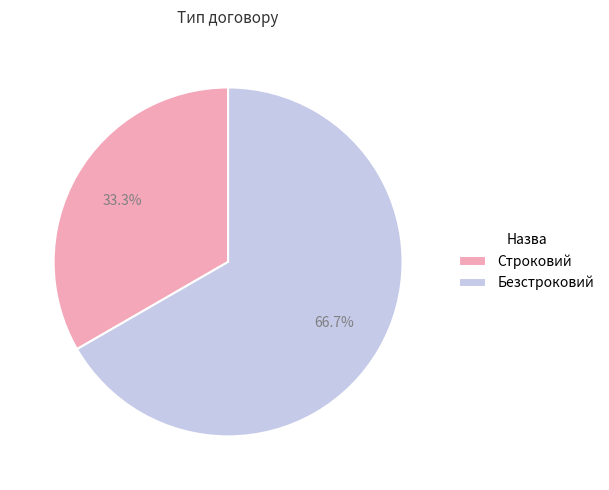

Rank the categories by value from lowest to highest.

Строковий, Безстроковий